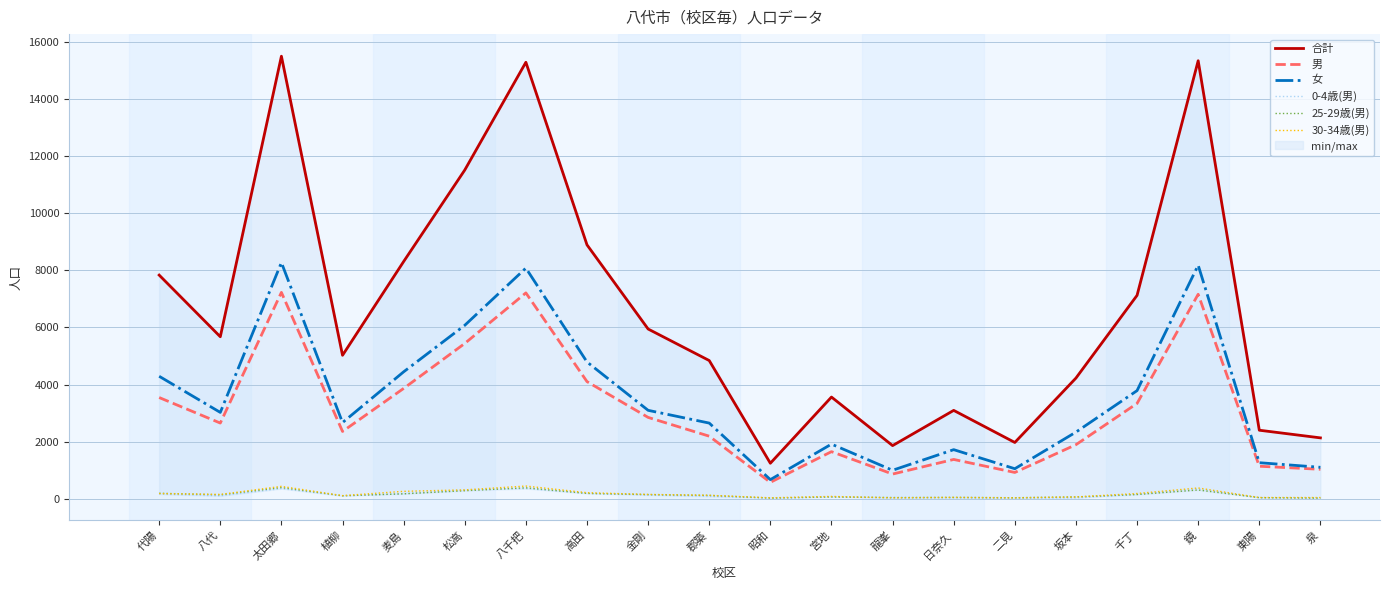

What is the minimum value shown in the chart?

12